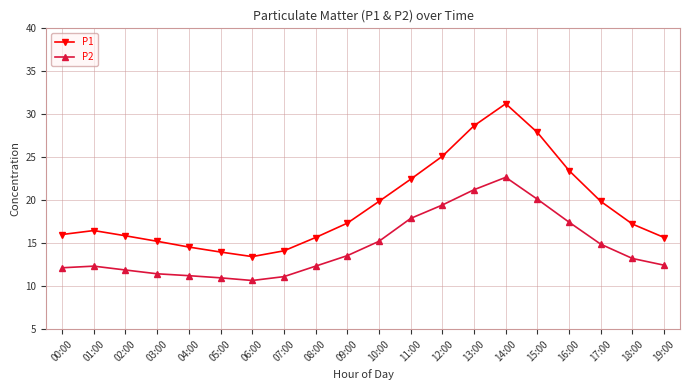

How many data points does each series have?

20